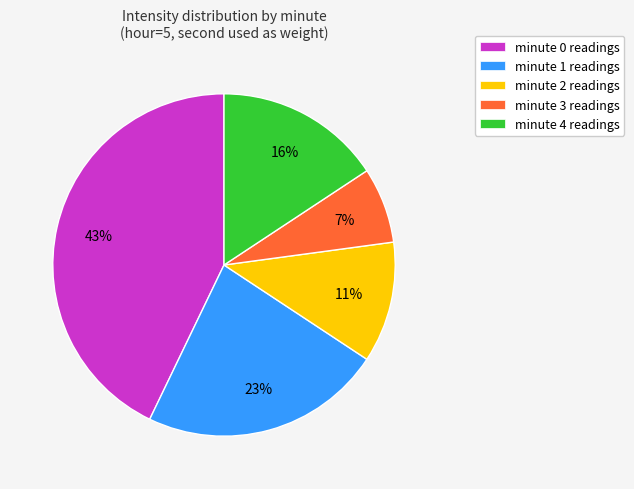

To the nearest percent, what percentage of the pie is minute 2?

11%